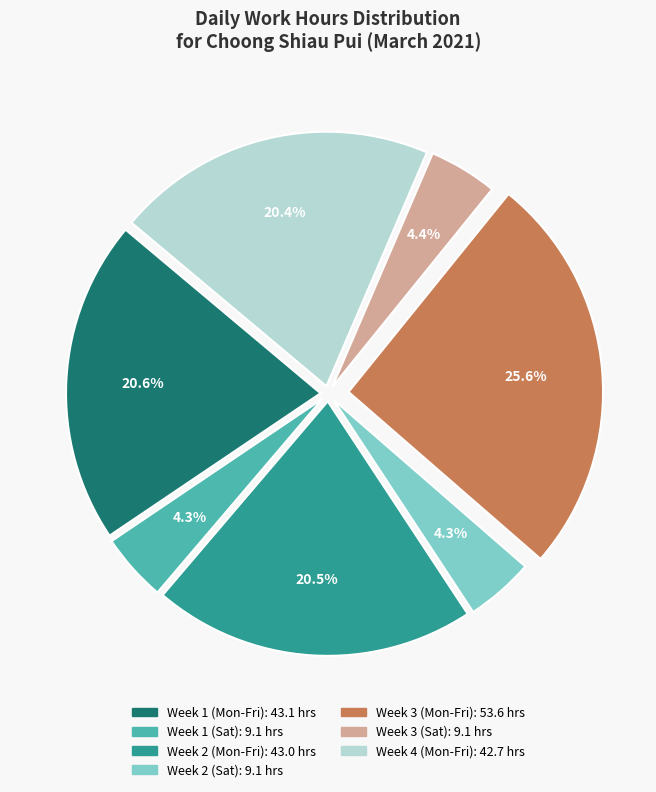

Does any single category account for the majority?

No